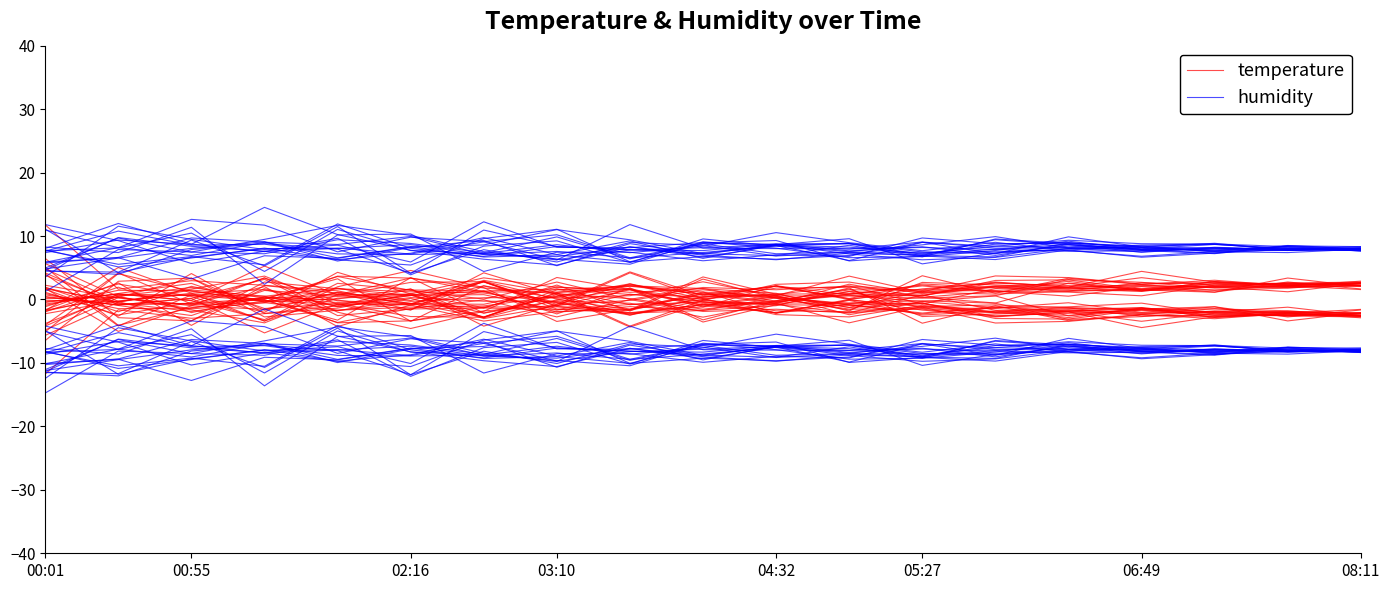

Count the number of categories in the chart.

19